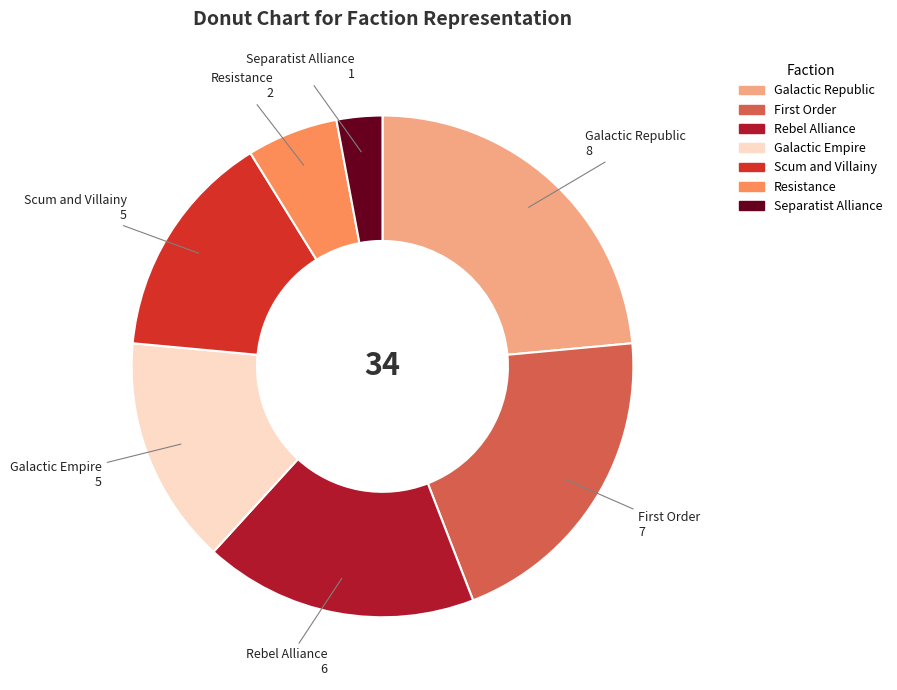

Is there any slice that represents more than half of the pie?

No